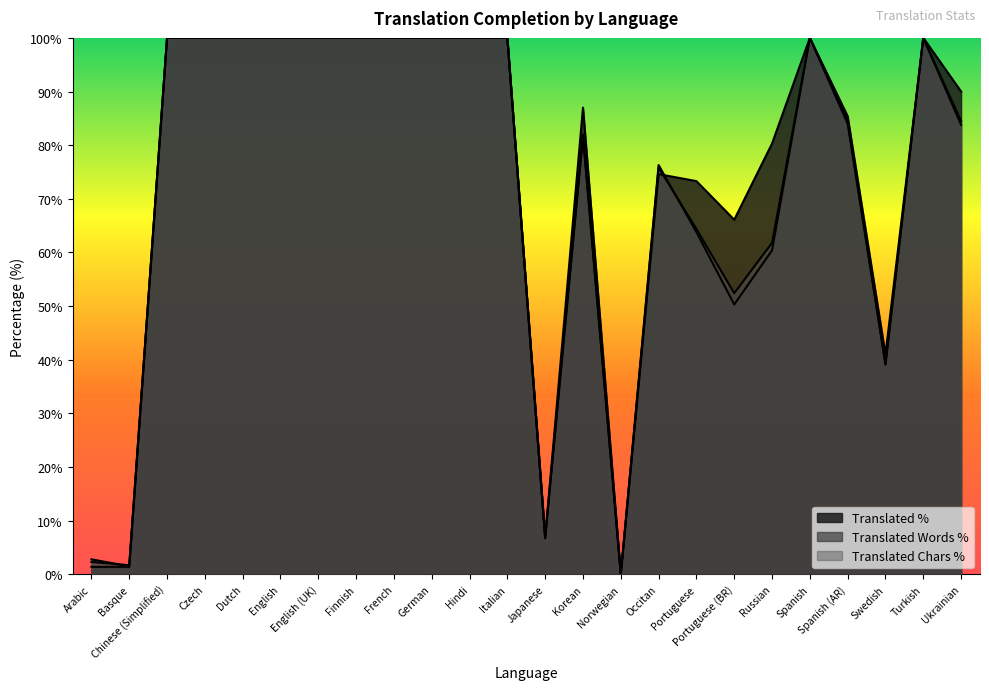

What is the total value across all series at French?

300.0